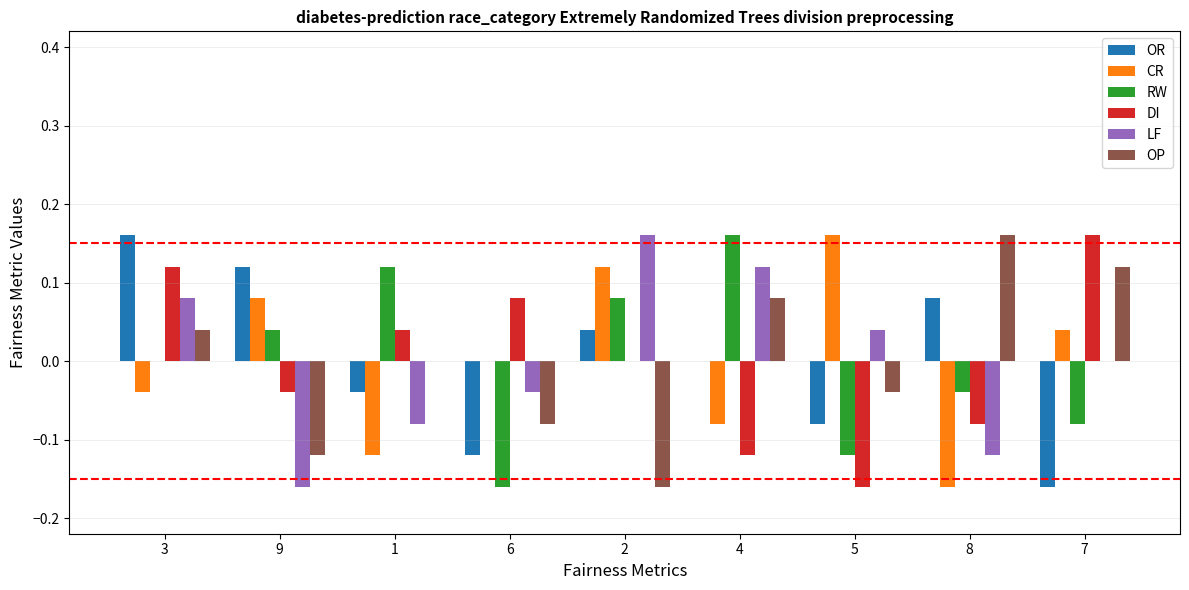

Is the value of DI at 7 greater than the value of RW at 1?

Yes